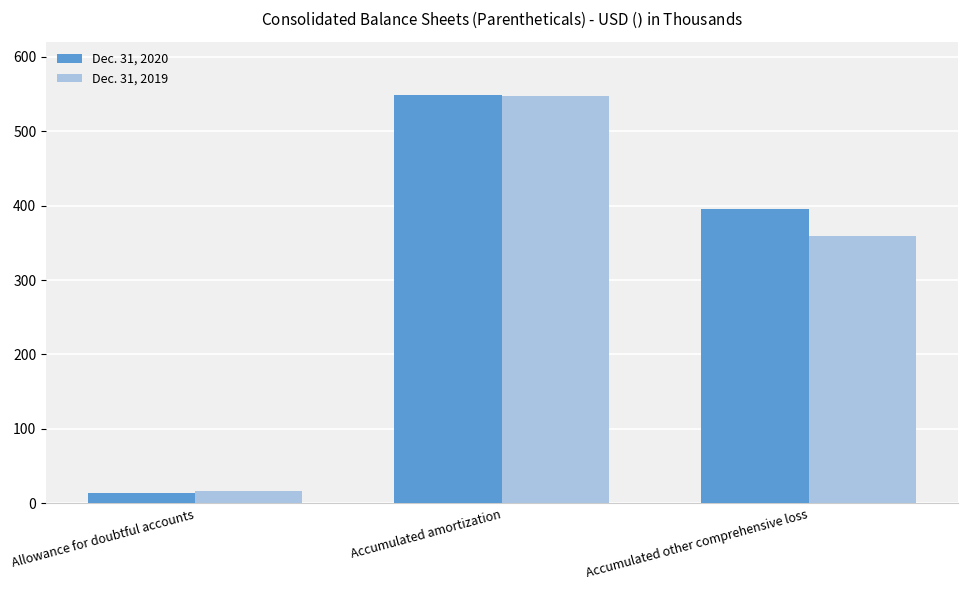

Does the chart contain stacked bars?

No